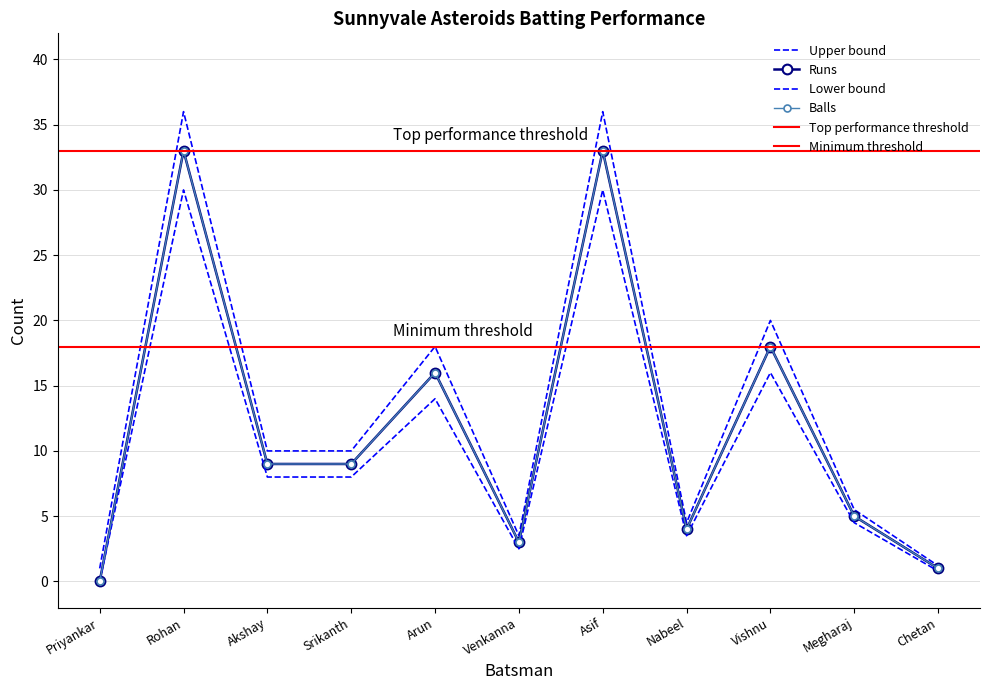

In Runs, how many points are higher than both neighbors (excluding endpoints)?

4